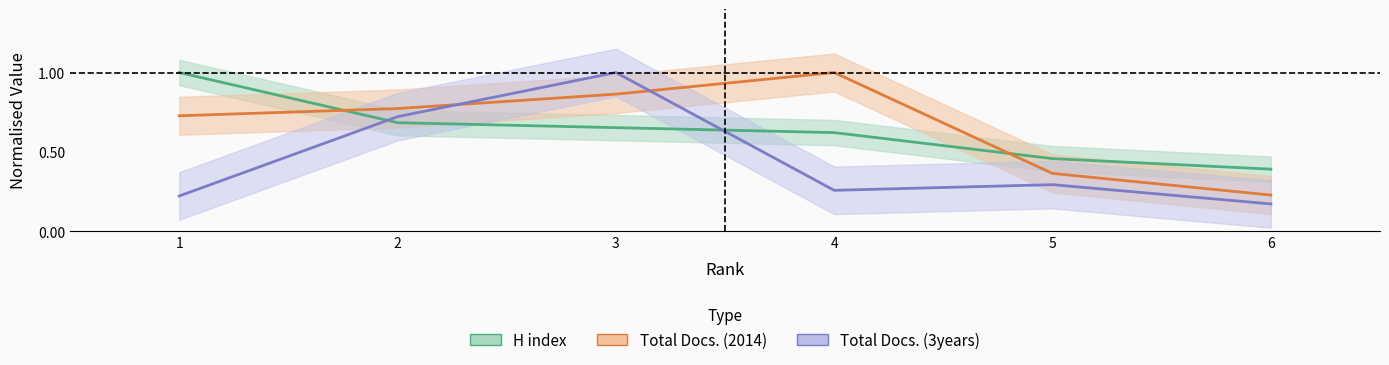

Rank the series by their maximum value, from lowest to highest.

H index, Total Docs. (2014), Total Docs. (3years)